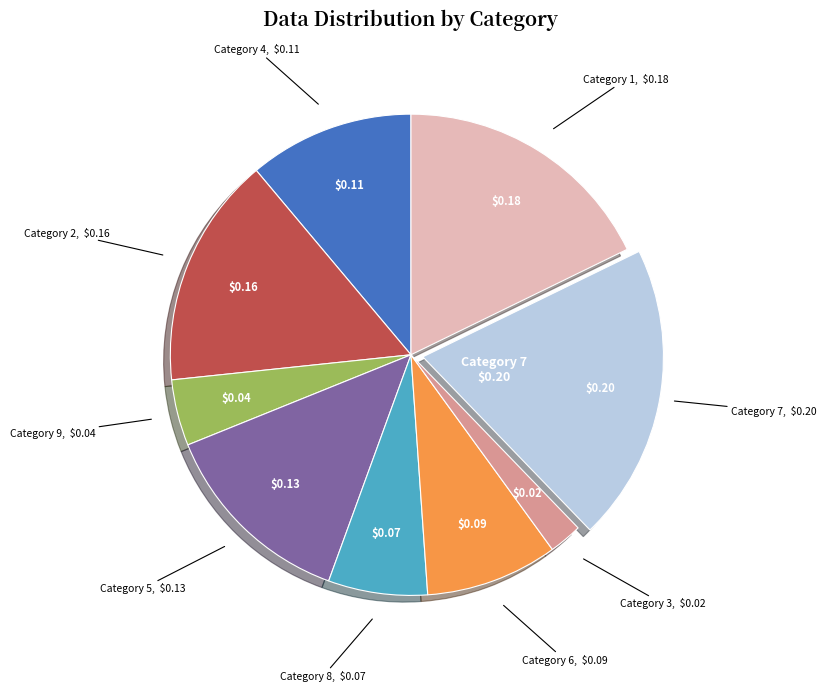

Is there a majority slice in this chart?

No